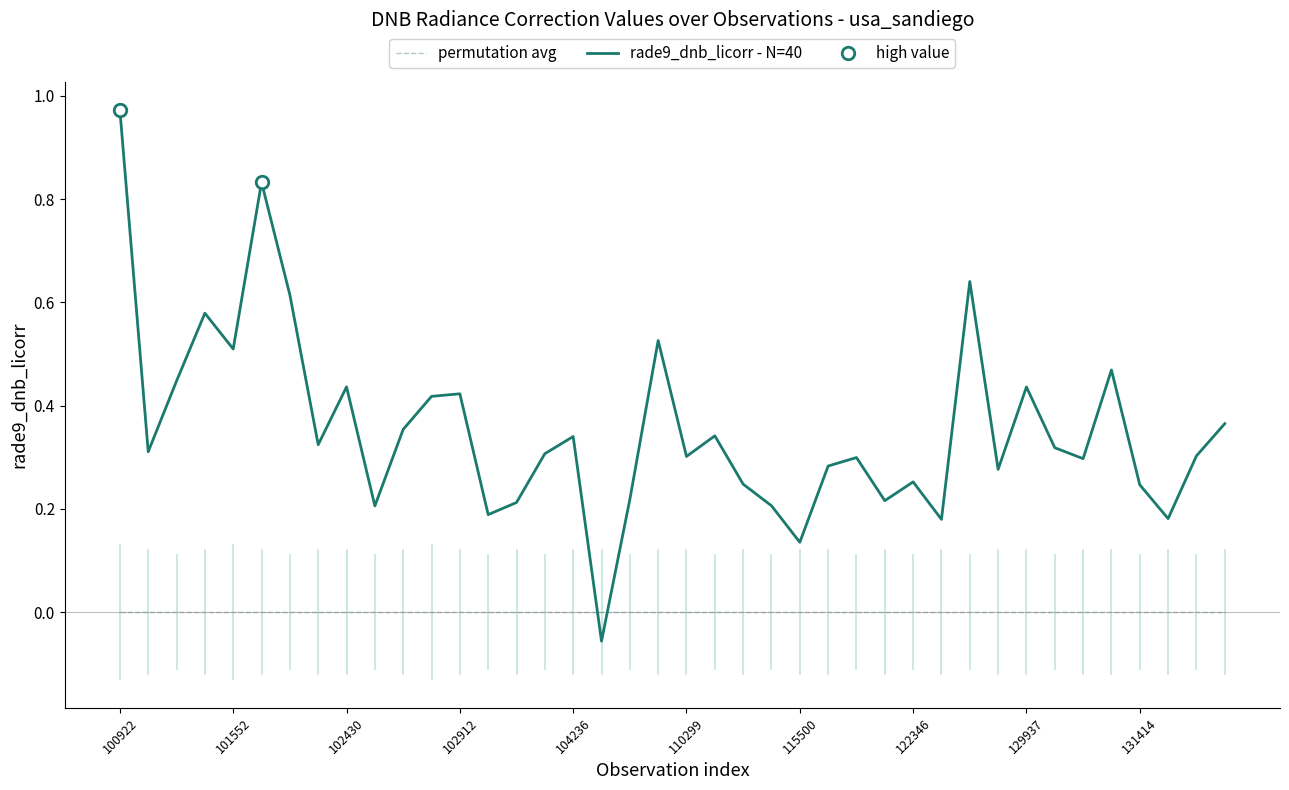

How many categories are shown in the chart?

40